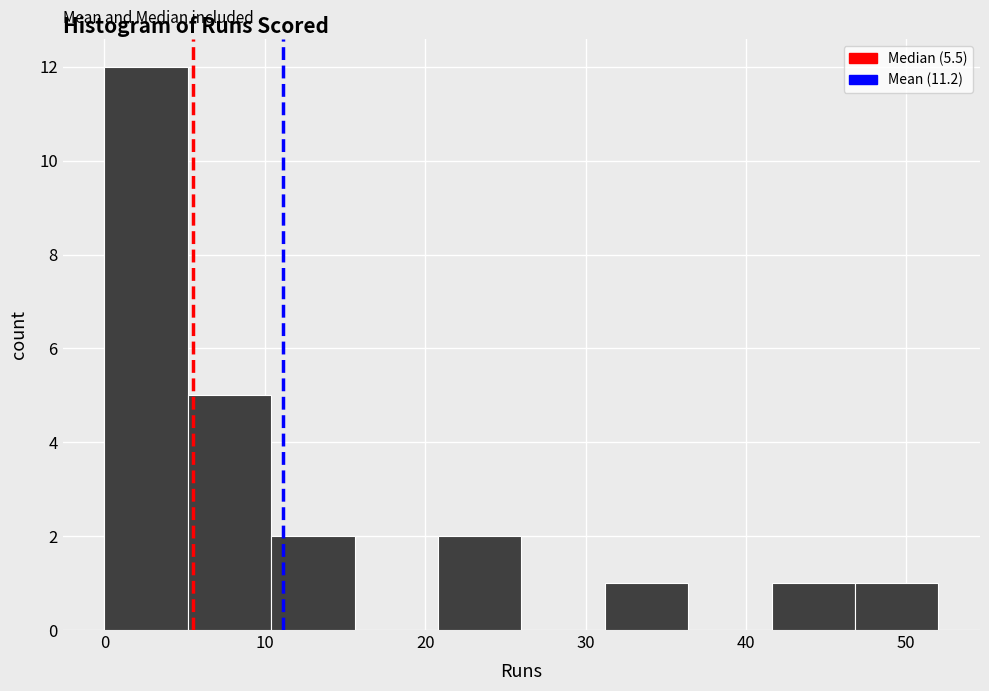

Reading left to right, list every bar in this chart as the range it spans on the x-axis followed by its height. Neither the bar edges nor the heights are printed on the chart, so give them approximately, as read against the axes.

0.0 to 5.2: 12
5.2 to 10.4: 5
10.4 to 15.6: 2
15.6 to 20.8: 0
20.8 to 26.0: 2
26.0 to 31.2: 0
31.2 to 36.4: 1
36.4 to 41.6: 0
41.6 to 46.8: 1
46.8 to 52.0: 1